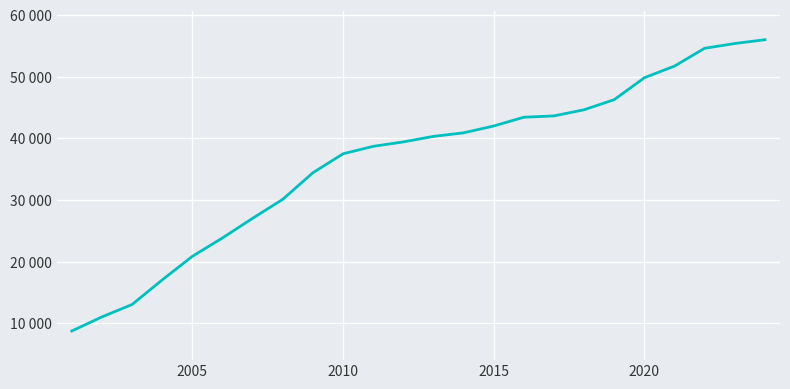

Does the chart have visible grid lines?

Yes